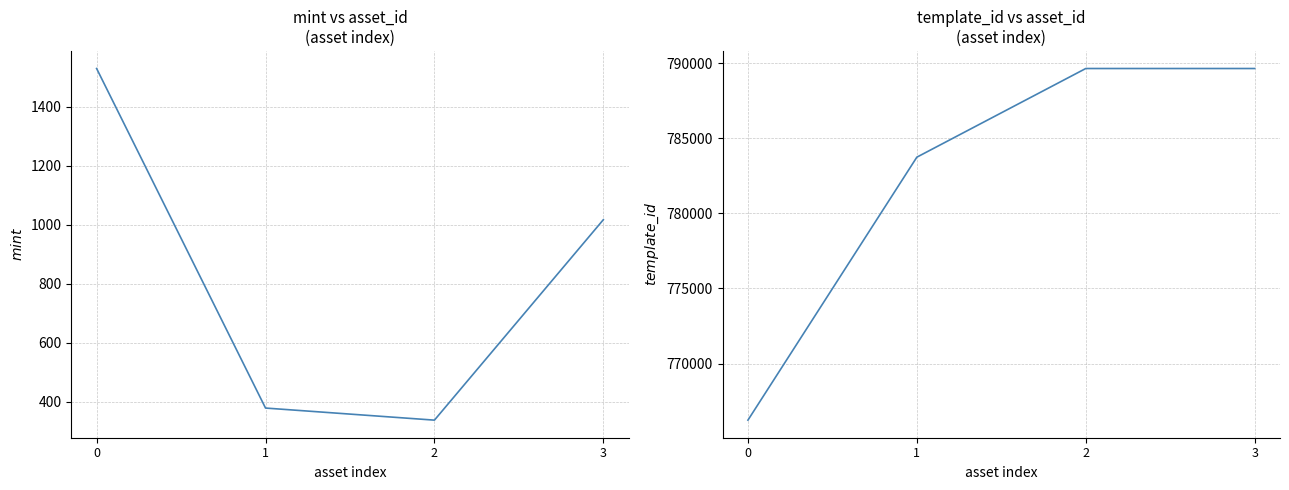

At how many categories does at least one series exceed 424159?

4